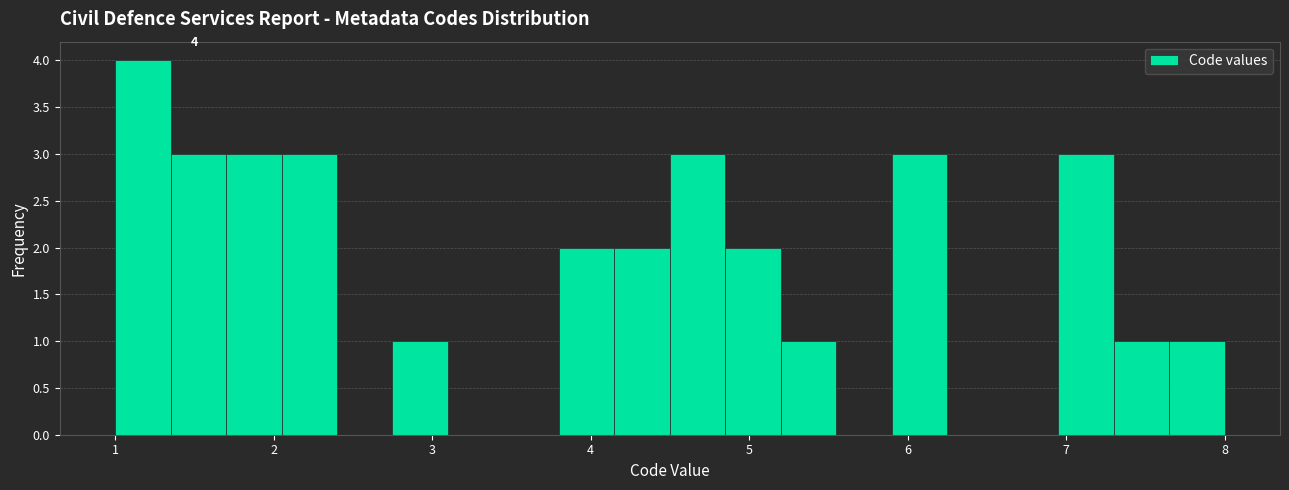

Read against the x-axis, roughly where is the centre of the tallest bar?

1.2